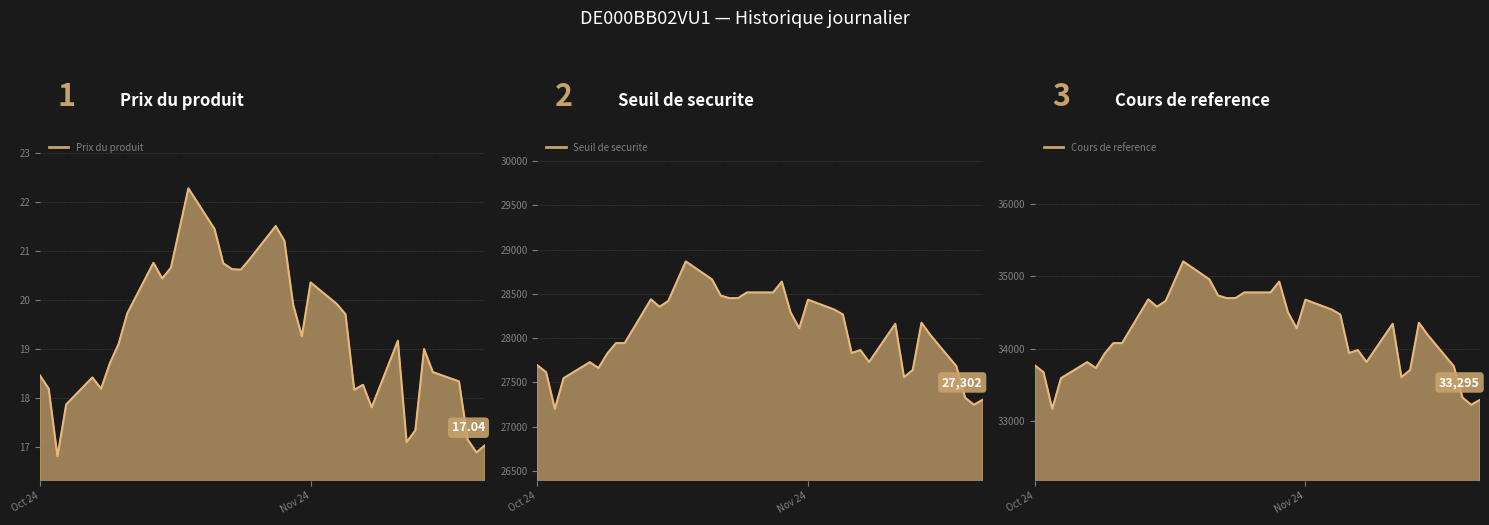

At which category does the chart reach its minimum across all series?

2024-10-03